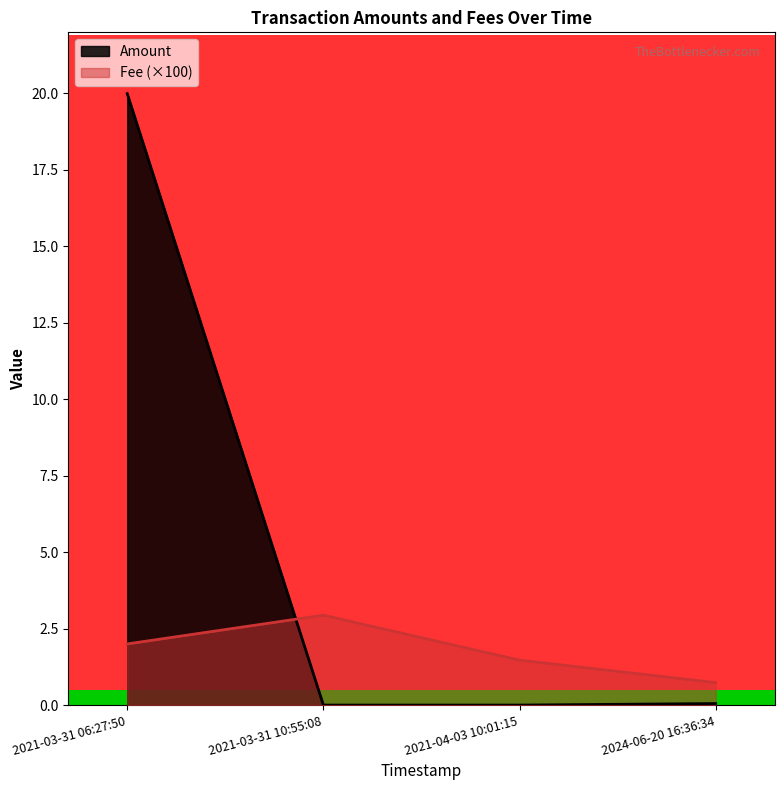

How many data points does each series have?

4